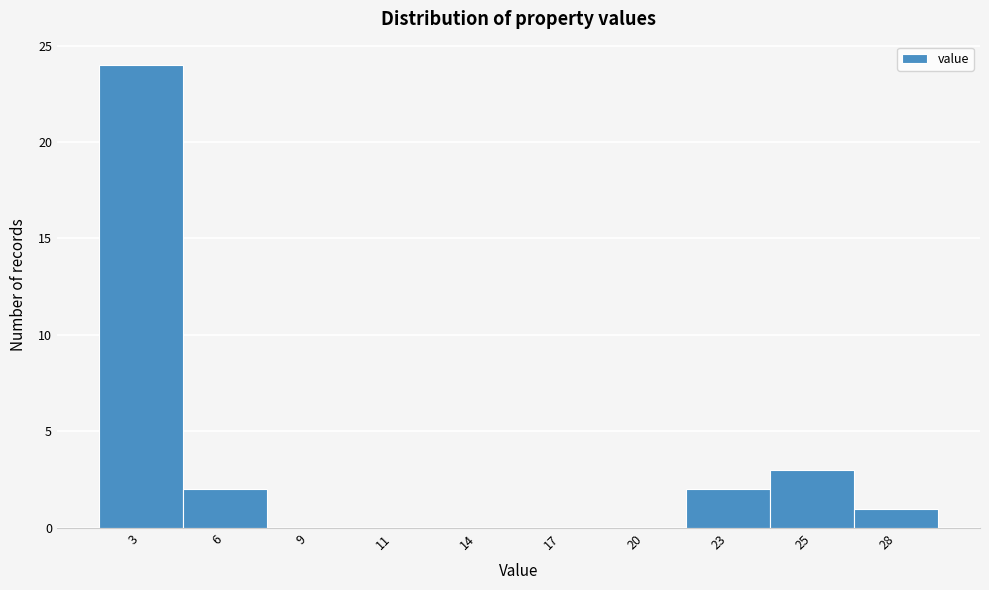

Reading left to right, list all the values displayed in this chart.

3=24	6=2	9=0	11=0	14=0	17=0	20=0	23=2	25=3	28=1